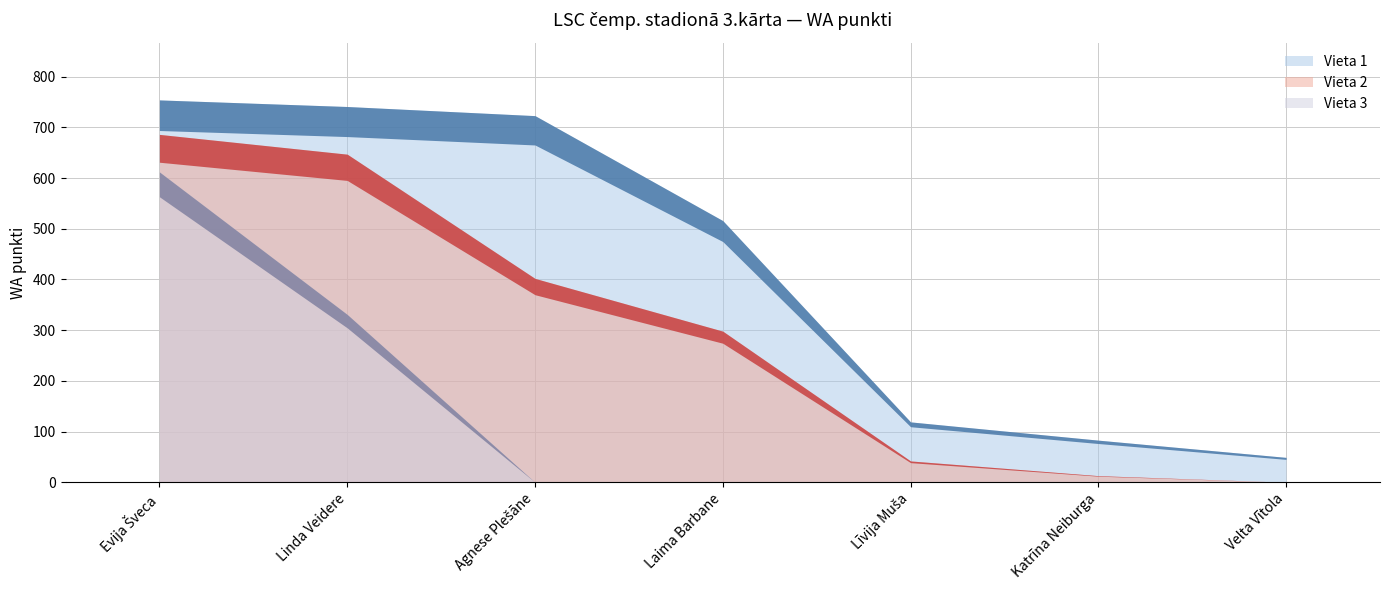

True or false: Vieta 1 and Vieta 2 intersect in this chart.

False